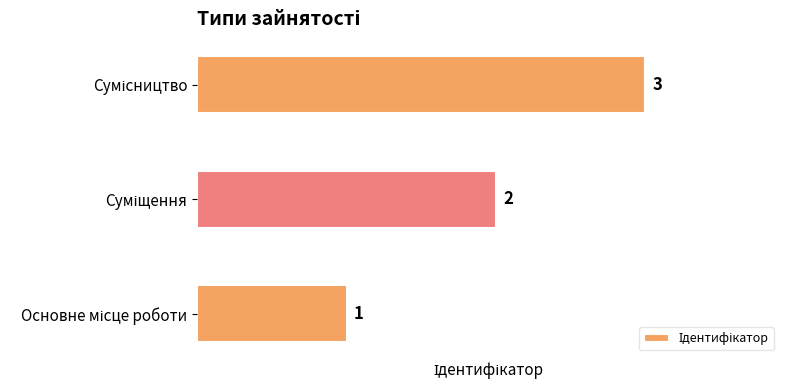

Count the values in the range 1 to 3.

3